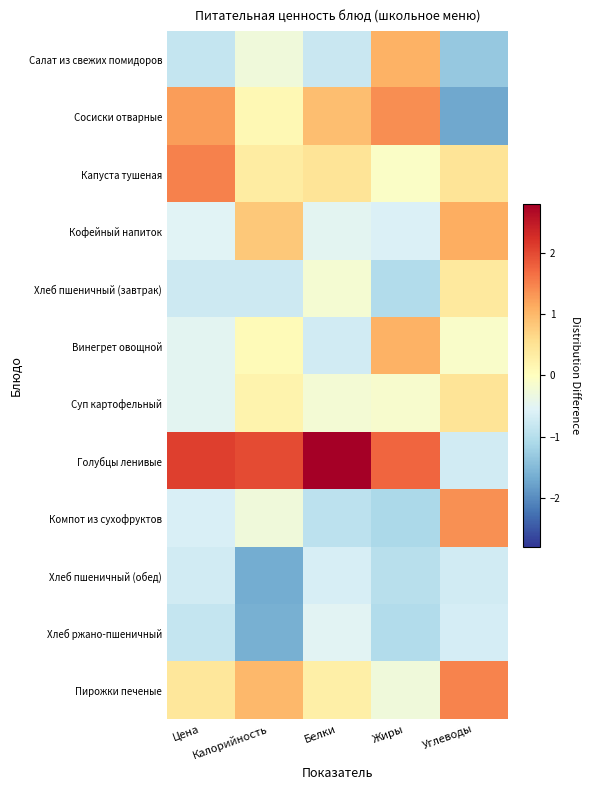

At Белки, list the series in order from largest to smallest.

Голубцы ленивые, Сосиски отварные, Капуста тушеная, Пирожки печеные, Хлеб пшеничный (завтрак), Суп картофельный, Кофейный напиток, Хлеб ржано-пшеничный, Хлеб пшеничный (обед), Винегрет овощной, Салат из свежих помидоров, Компот из сухофруктов